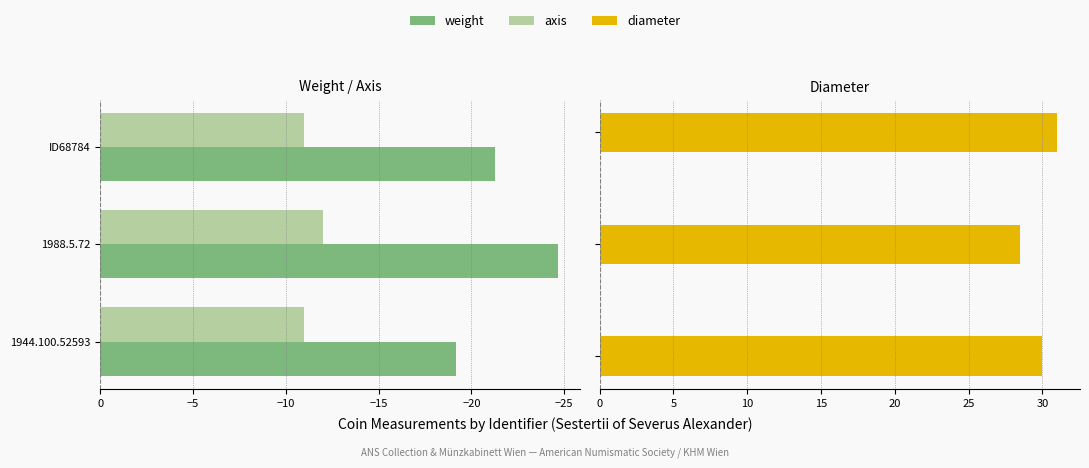

Reading right to left, transcribe all the data shown in this chart.

weight: -21.3	-24.6	-19.1
axis: -11.0	-12.0	-11.0
diameter: 31.0	28.5	30.0